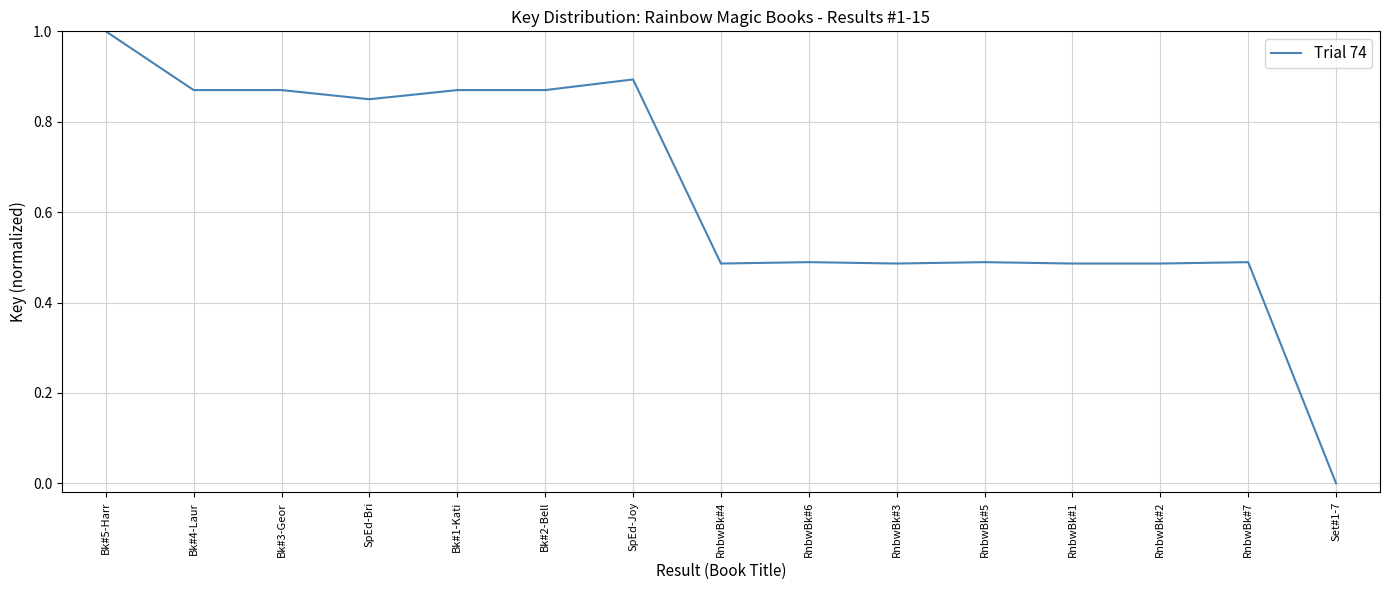

What position from the right is RnbwBk#3?

6